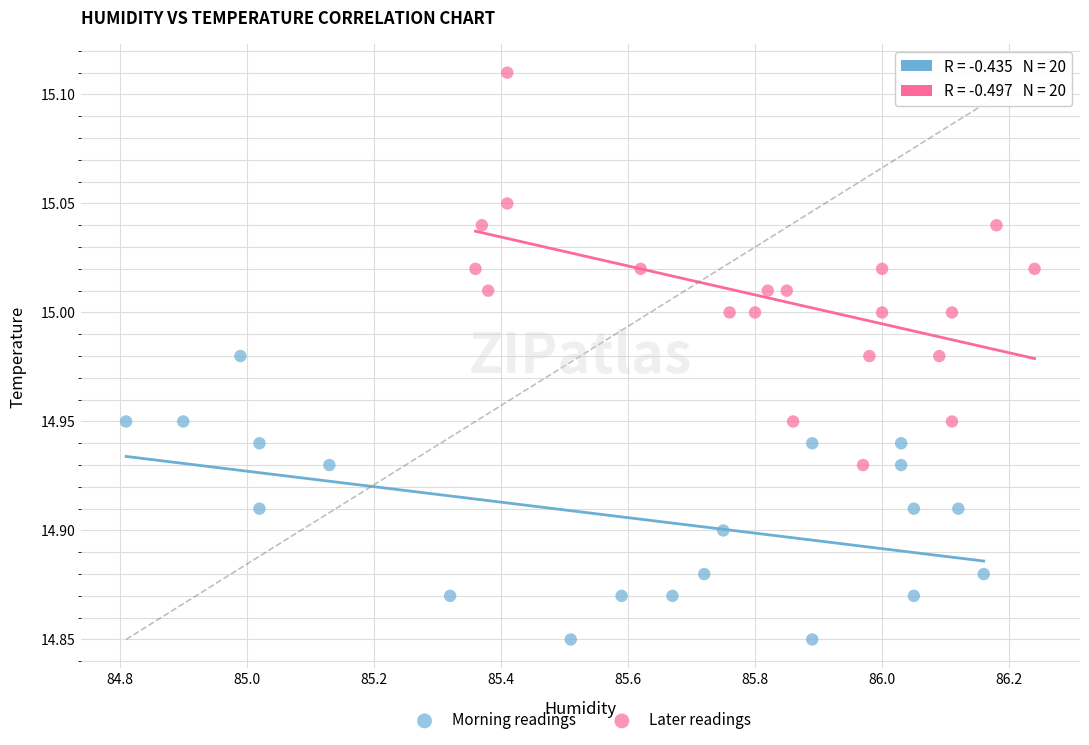

Which series has the widest spread of Y values?

Later readings